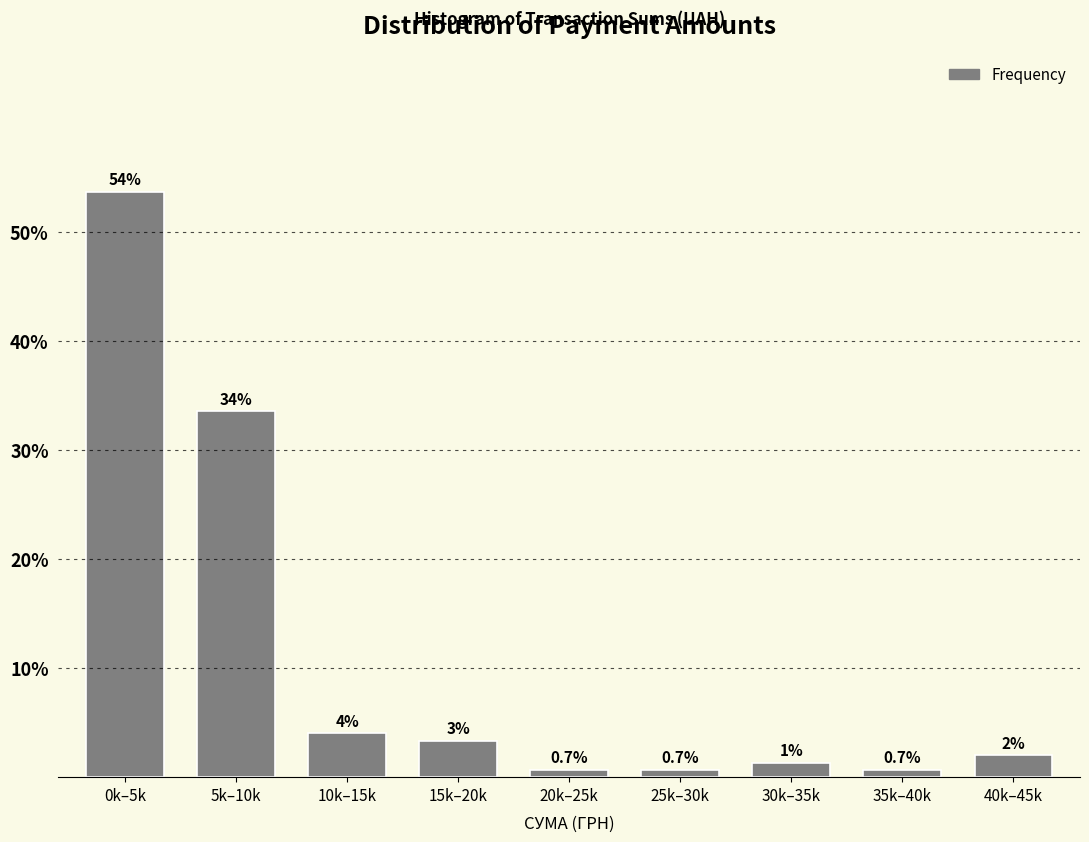

What is the difference between the maximum and minimum values?

53.0